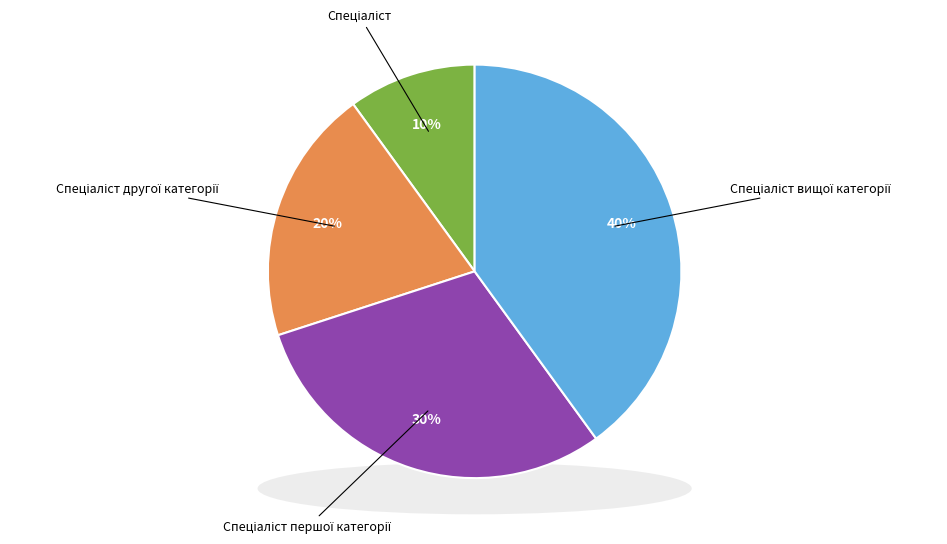

The Спеціаліст вищої категорії slice represents 40% of the pie. True or false?

True